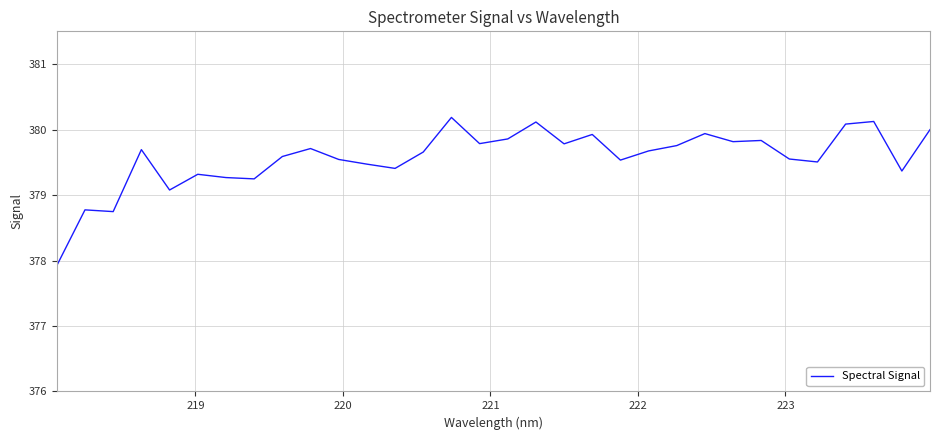

What is the minimum value shown in the chart?

377.9